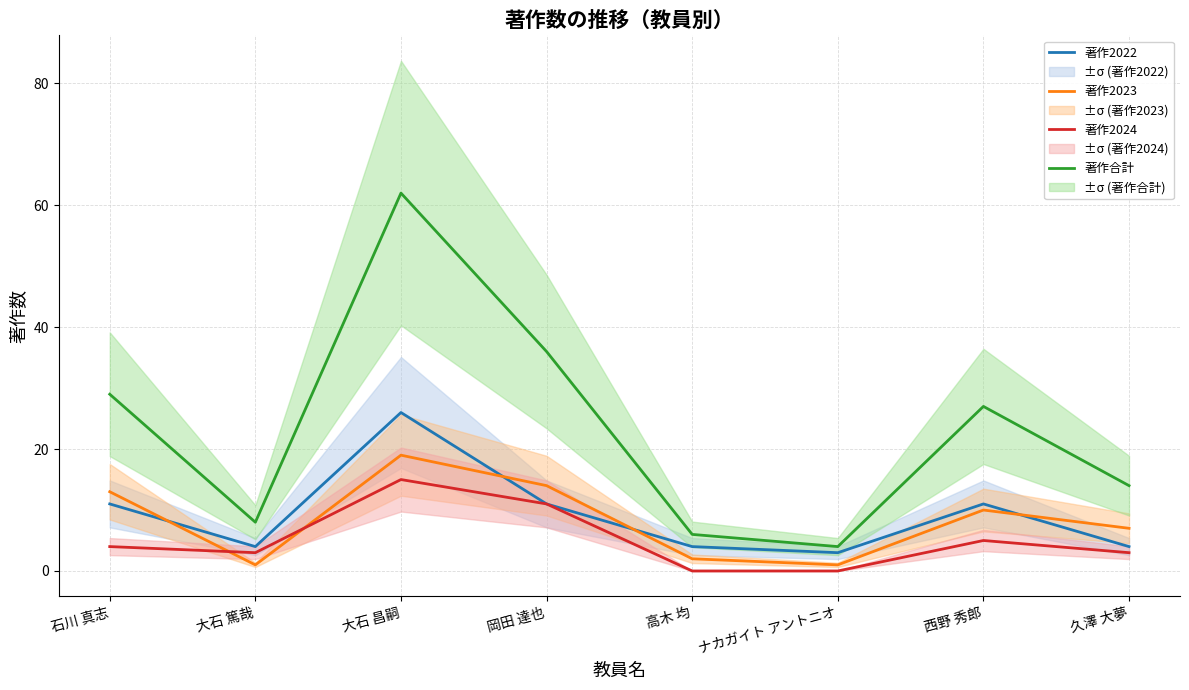

How many lines are shown in the chart?

4